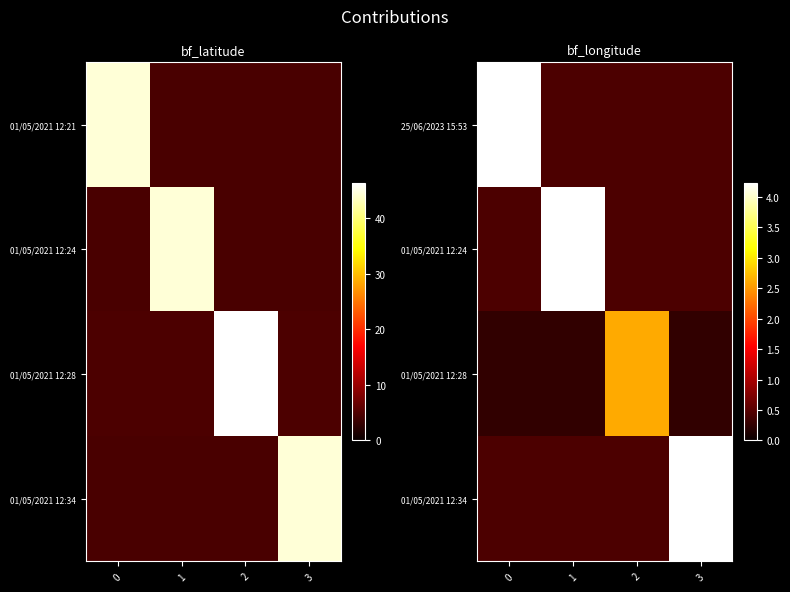

What is the minimum value for 01/05/2021 12:24?

0.4